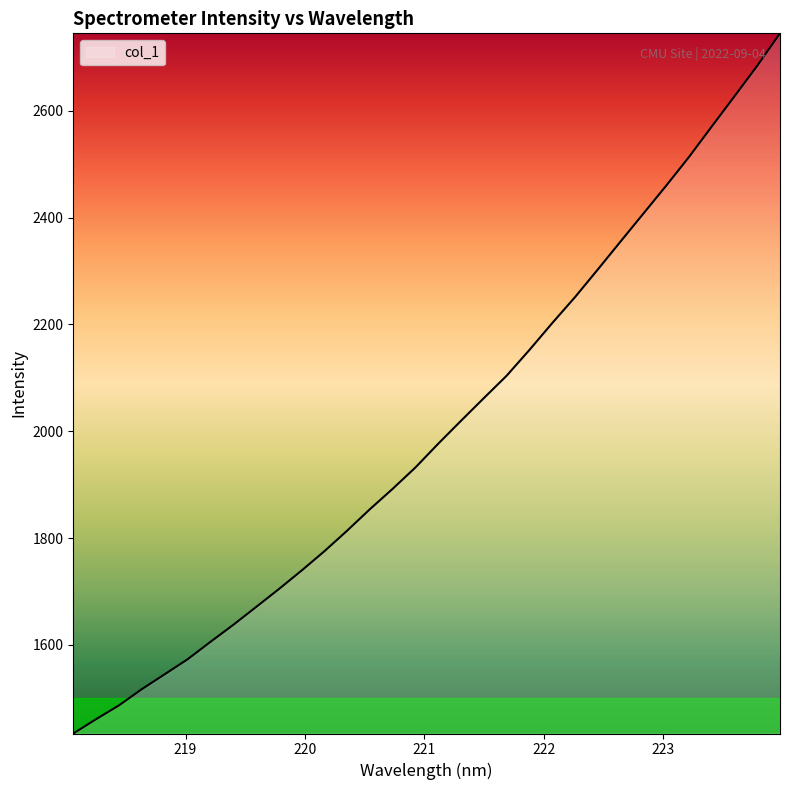

What is the minimum value shown in the chart?

1434.2